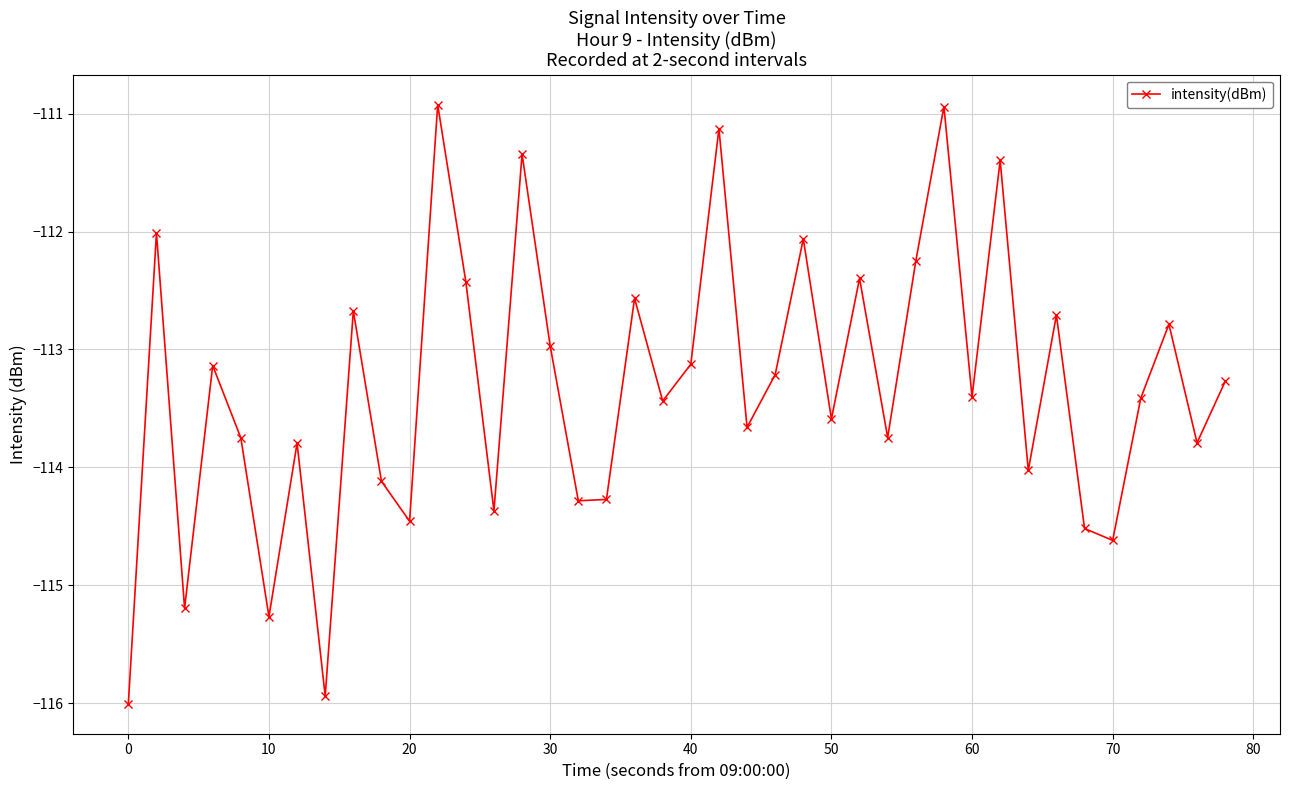

Does the chart display data point markers on the line(s)?

Yes